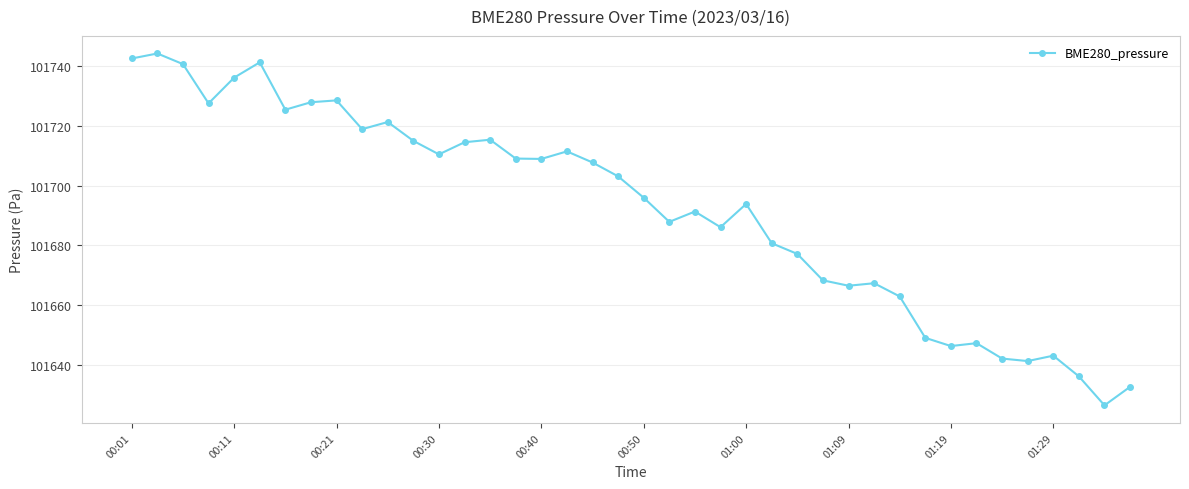

What is the value of the 15th point from the left?

101715.4